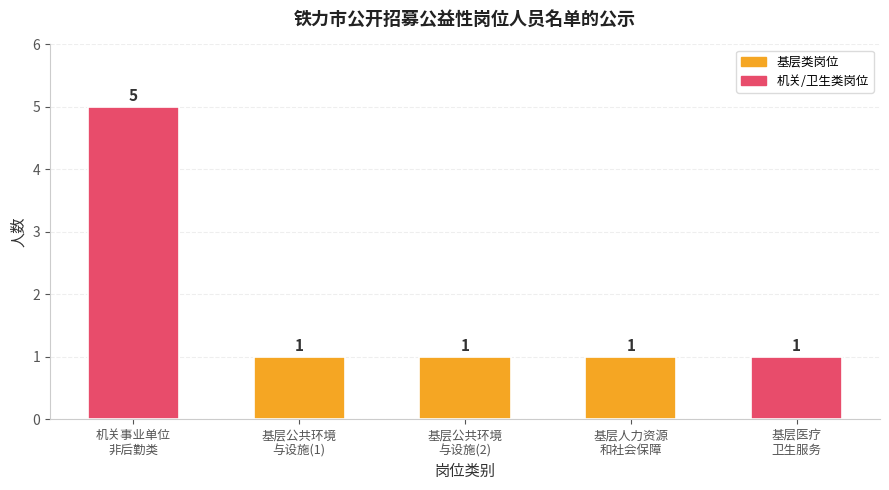

What is the sum of all values?

9